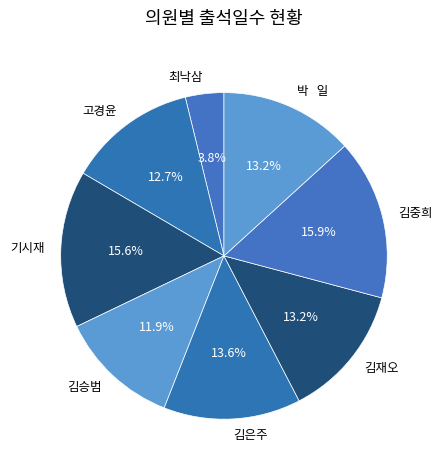

Between 김승범 and 김재오, which is larger?

김재오